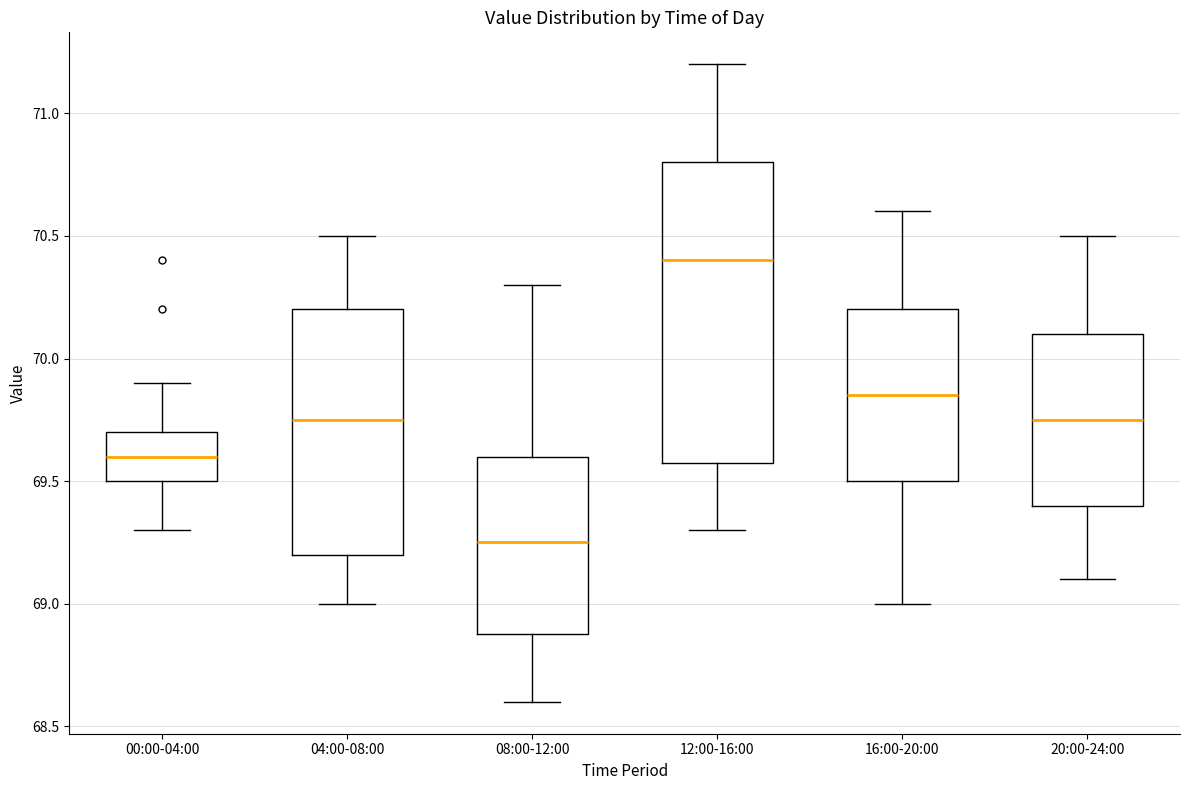

Reading left to right, transcribe this box plot: for each box, give where its median line is, the range the box spans, and where its two whiskers end, as read against the y-axis. The values are not printed on the chart, so give them approximately, as read against the axis.

00:00-04:00: median 69.60, box 69.50 to 69.70, whiskers 69.30 to 69.90
04:00-08:00: median 69.75, box 69.20 to 70.20, whiskers 69.00 to 70.50
08:00-12:00: median 69.25, box 68.90 to 69.60, whiskers 68.60 to 70.30
12:00-16:00: median 70.40, box 69.60 to 70.80, whiskers 69.30 to 71.20
16:00-20:00: median 69.85, box 69.50 to 70.20, whiskers 69.00 to 70.60
20:00-24:00: median 69.75, box 69.40 to 70.10, whiskers 69.10 to 70.50